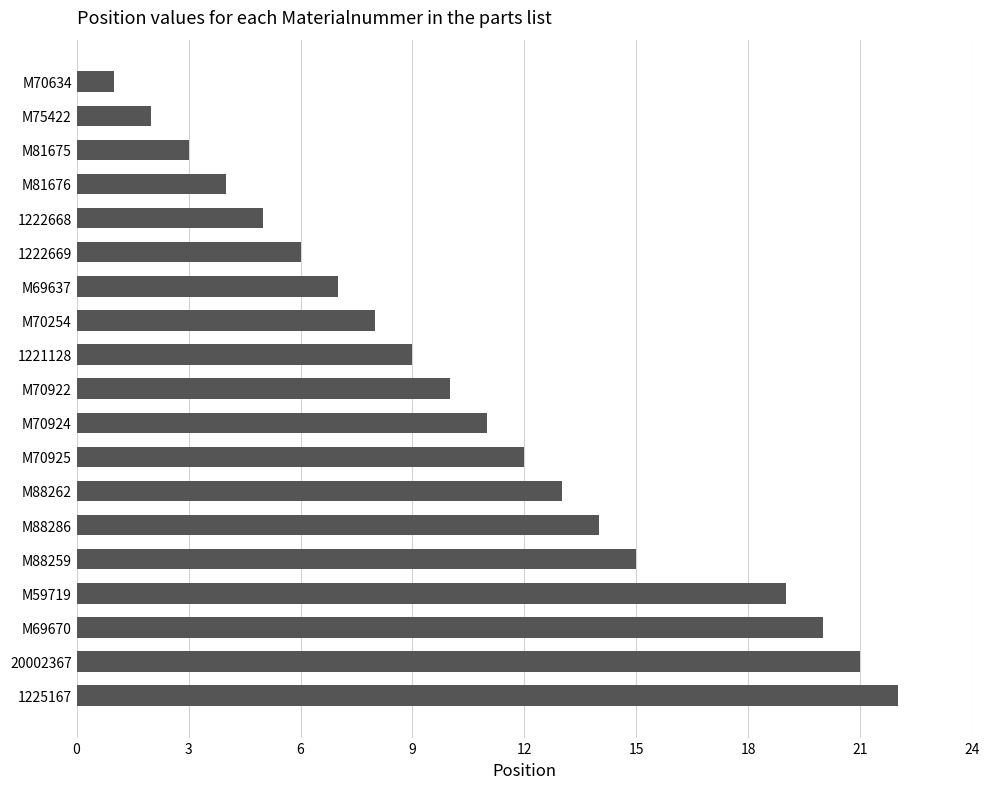

What is the minimum value shown in the chart?

1